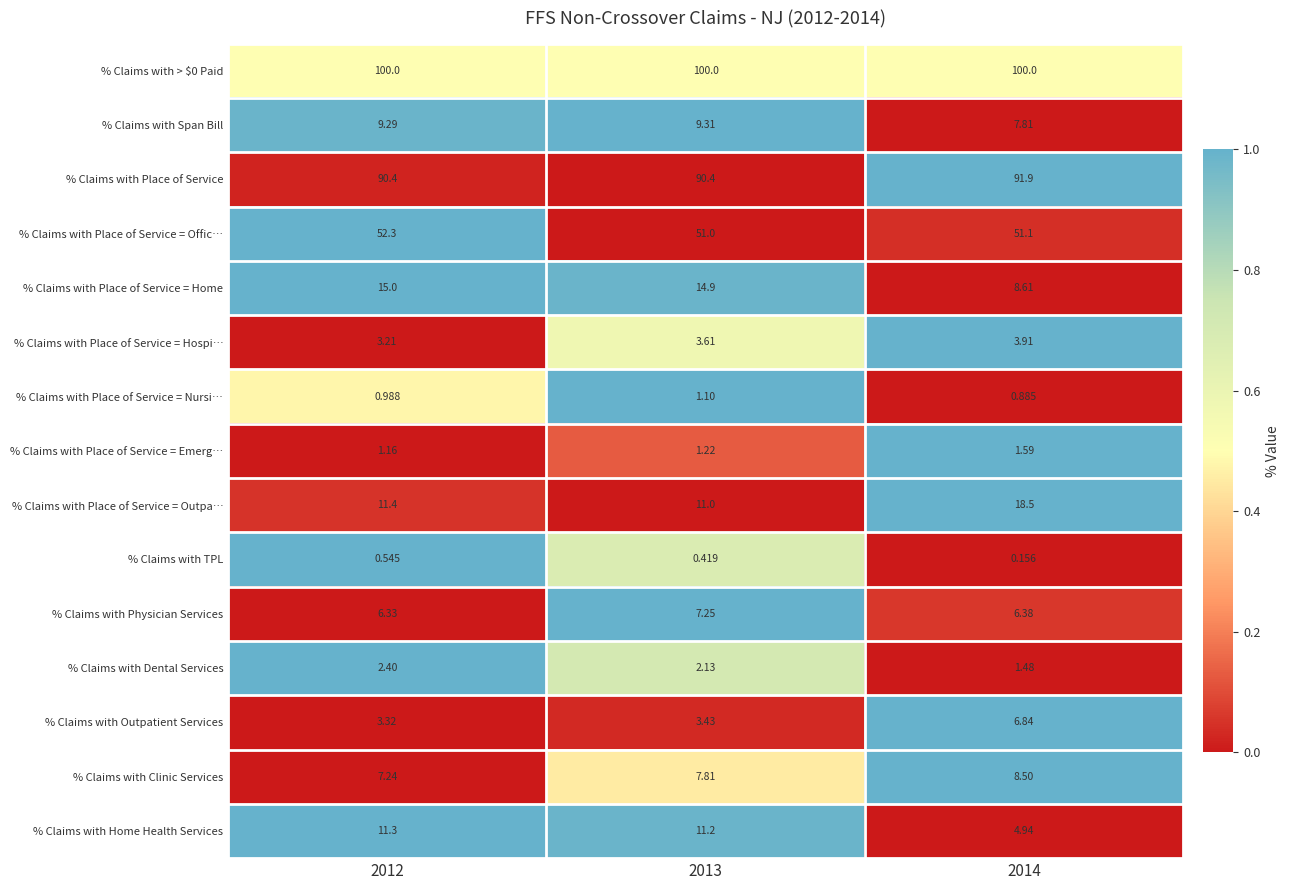

Which series has the largest range (max minus min)?

% Claims with Place of Service = Outpa…